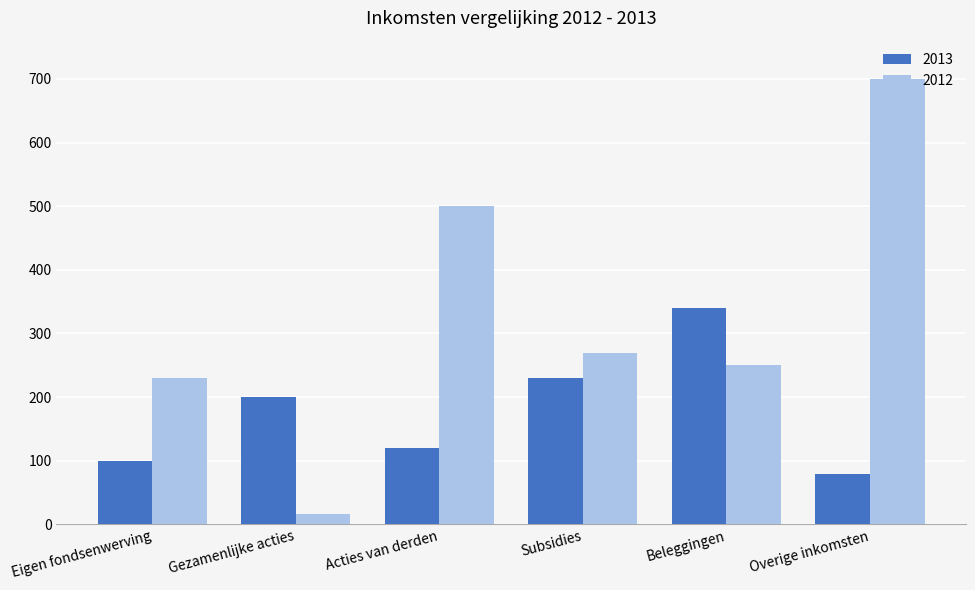

What is the minimum value shown in the chart?

16